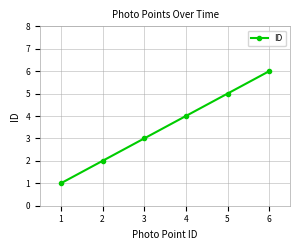

What is the change in value from 1 to 4?

+3